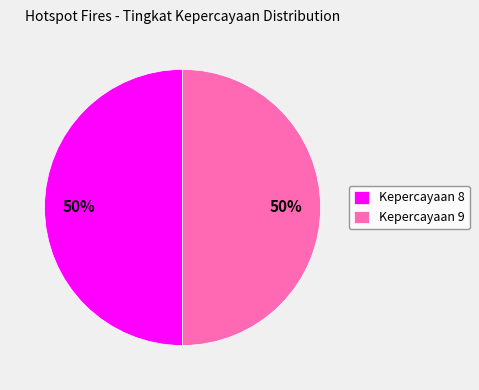

What is the ratio of the value at Kepercayaan 8 to the value at Kepercayaan 9?

1.0